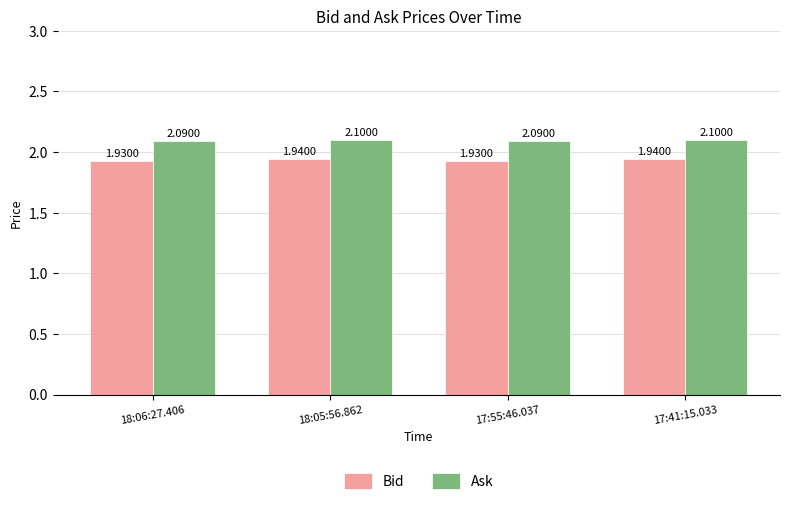

The value of Ask at 17:55:46.037 is 2.1. True or false?

True